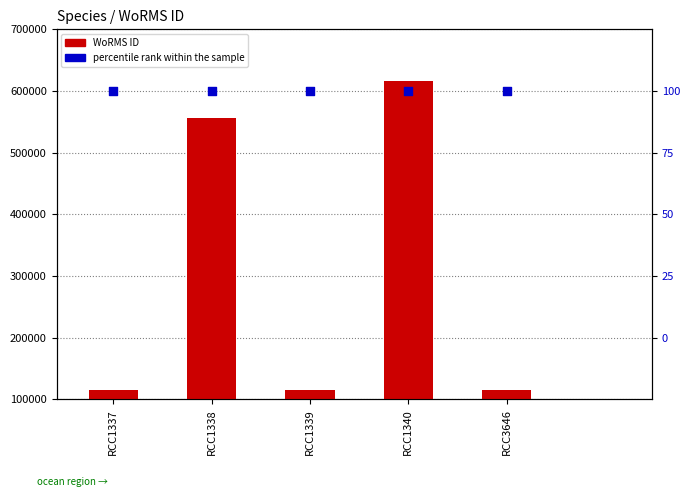

What are all the series names shown in the legend?

WoRMS ID, percentile rank within the sample